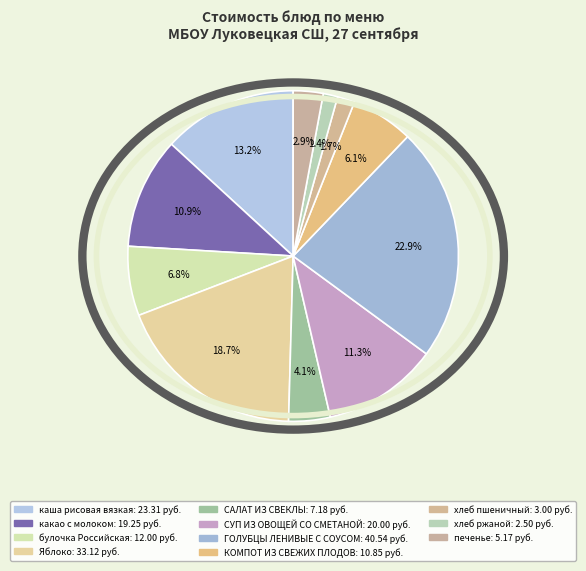

How many segments does this pie chart have?

11